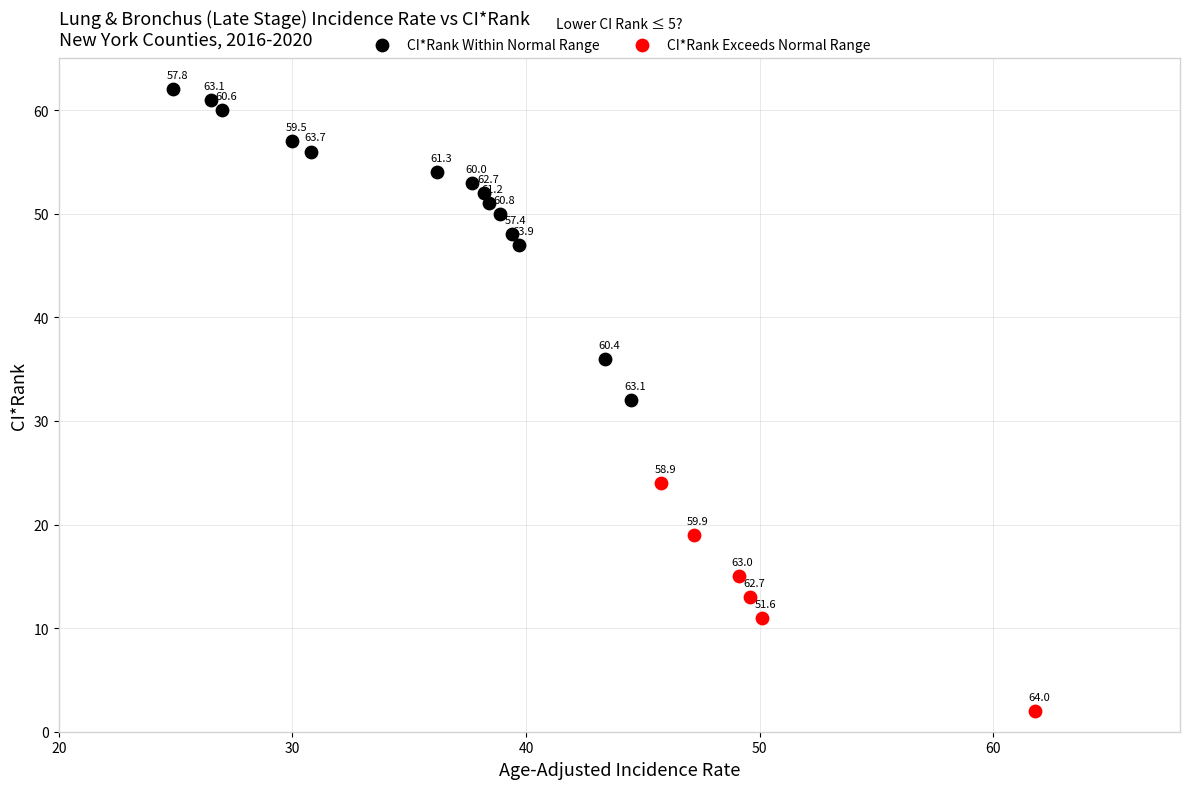

What are all the series names shown in the legend?

CI*Rank Within Normal Range, CI*Rank Exceeds Normal Range